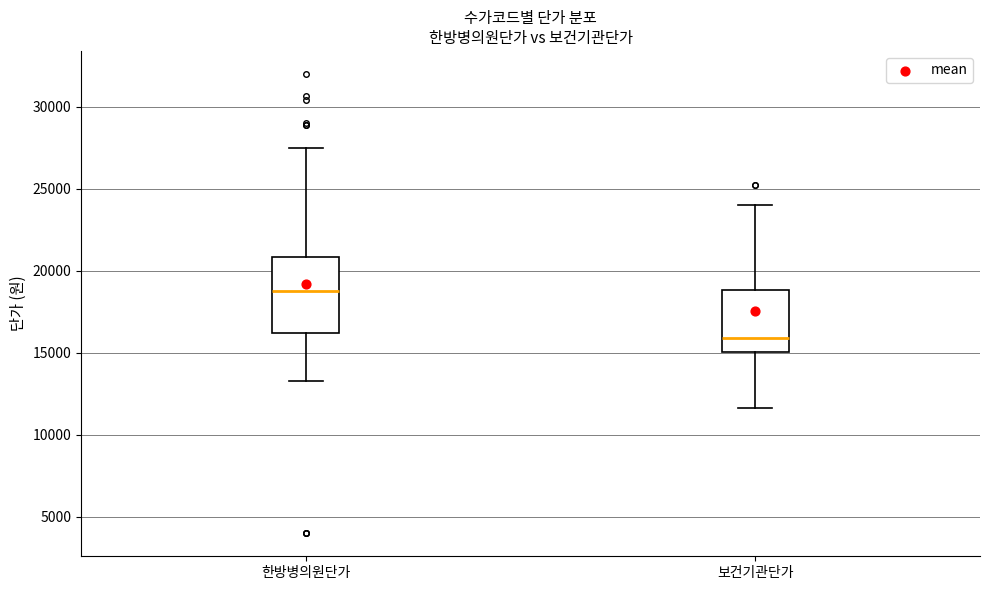

Reading left to right, read every box against the y-axis: the position of its median line, the range the box covers, and the ends of its whiskers. The values are not printed on the chart, so give them approximately, as read against the axis.

한방병의원단가: median 18500, box 16000 to 21000, whiskers 13500 to 27500
보건기관단가: median 16000, box 15000 to 19000, whiskers 11500 to 24000